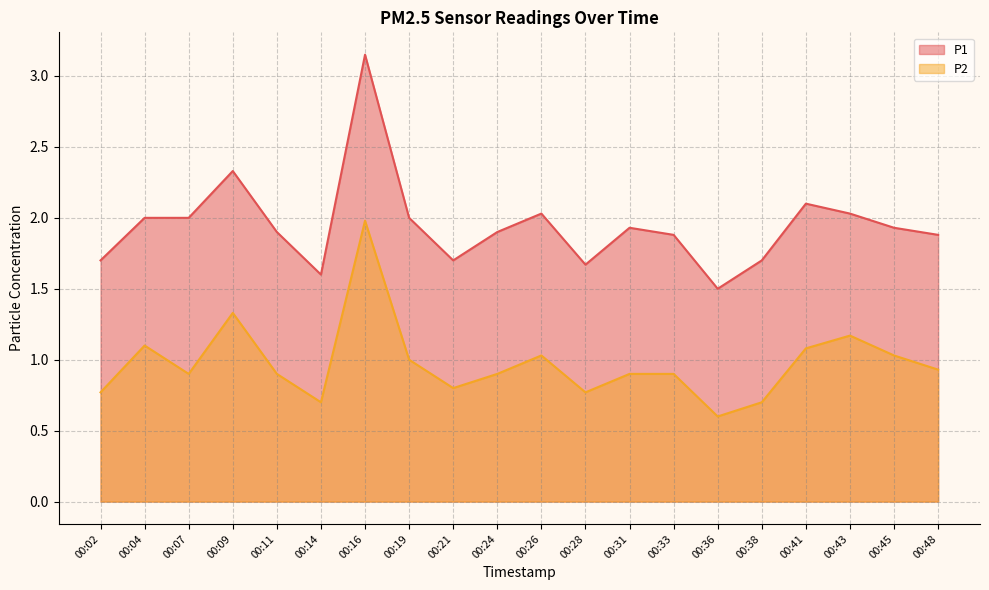

True or false: P2 and P1 intersect in this chart.

False